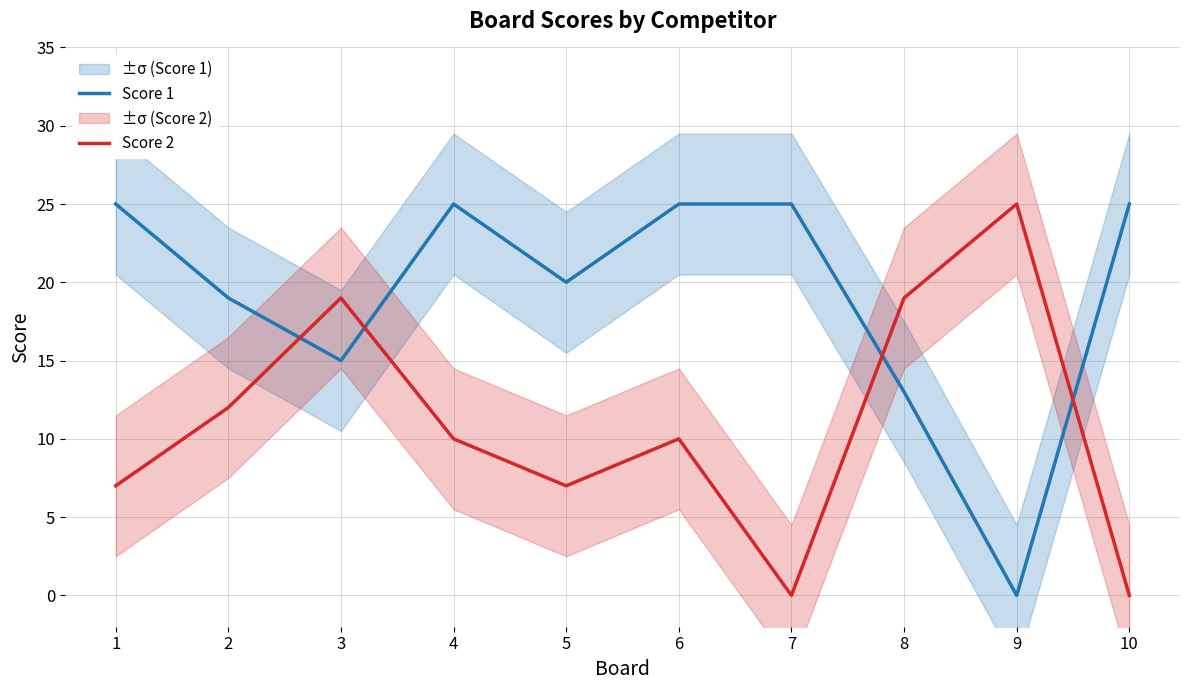

Is it true that Score 1 equals 13 at 9?

False